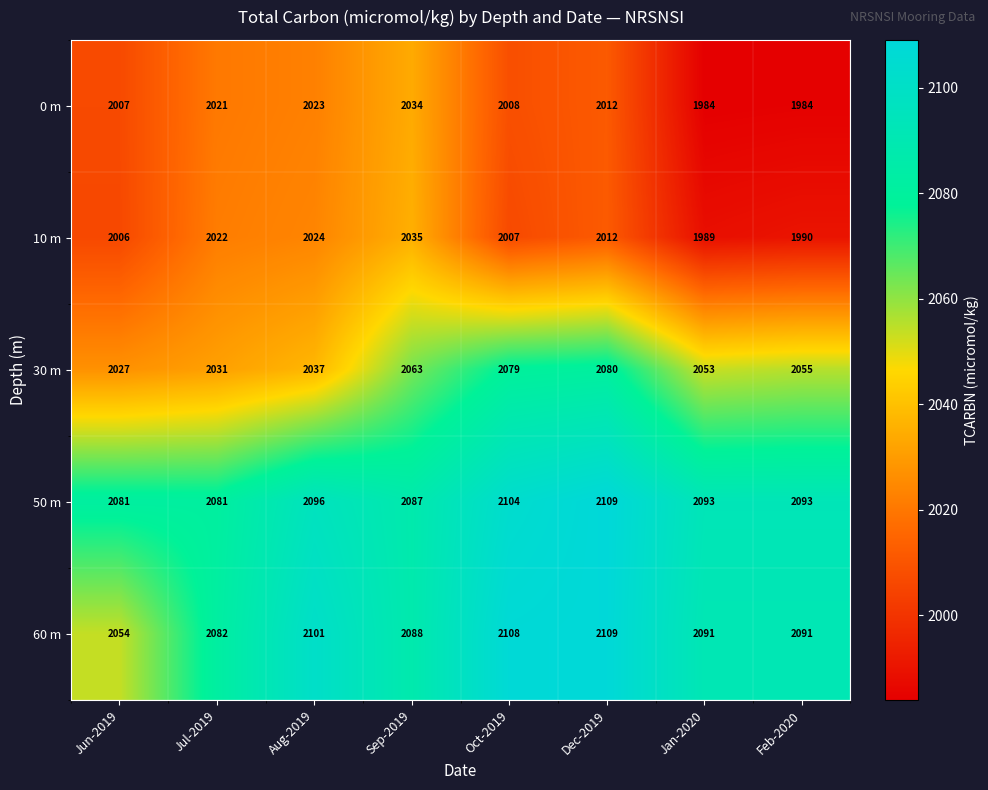

The 50 m series shows 2806 at Feb-2020. True or false?

False